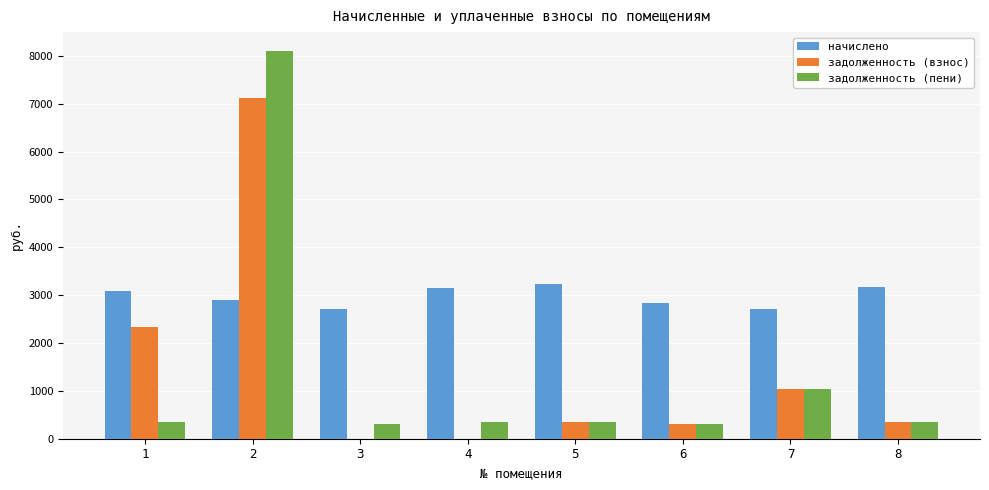

Between 1 and 3, which series saw the biggest shift?

задолженность (взнос)